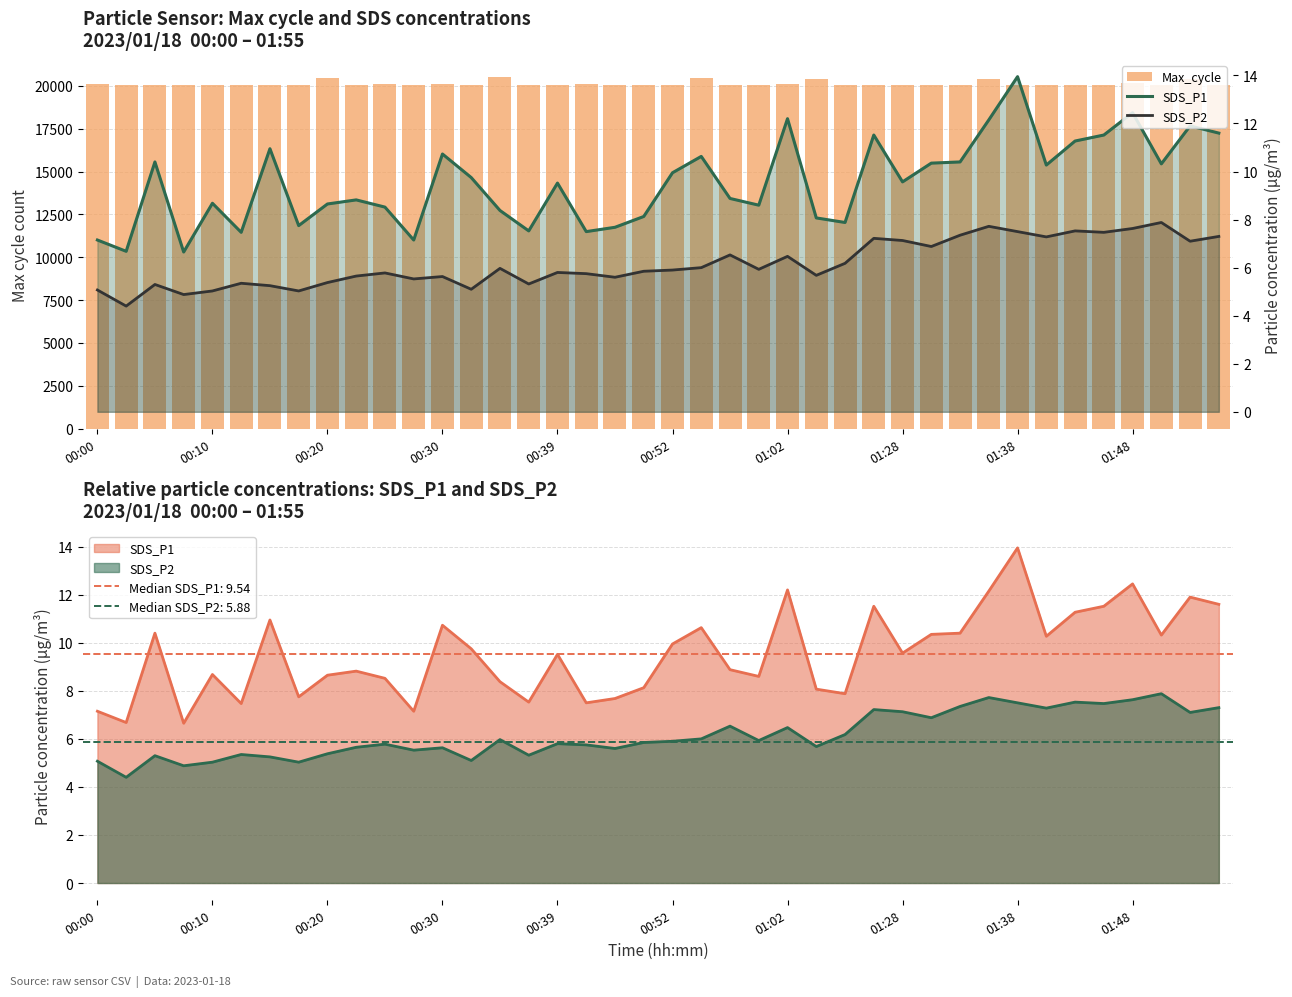

At how many categories does at least one series exceed 1981?

40